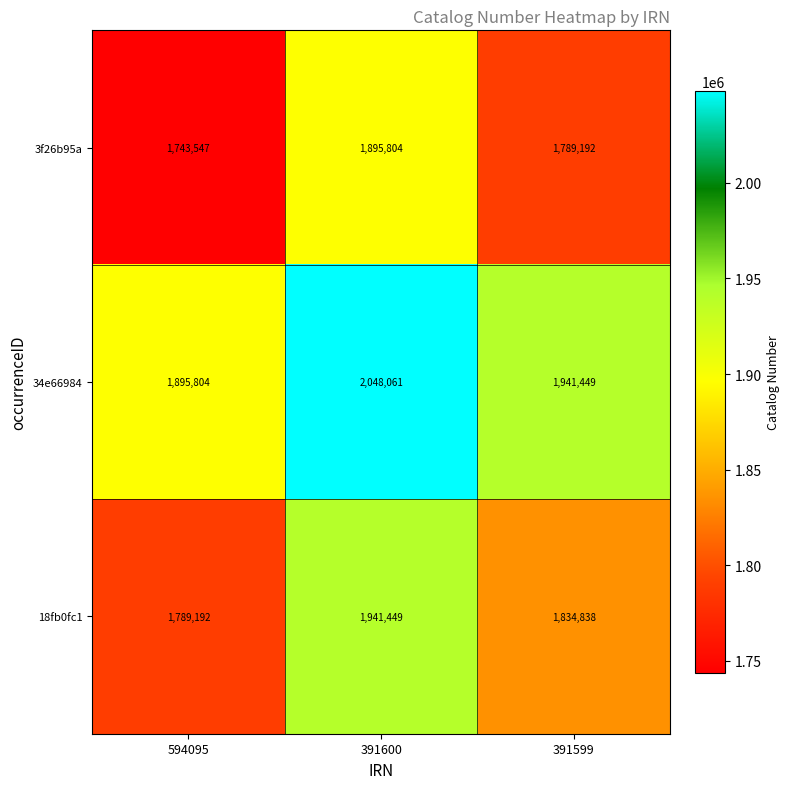

What value does the 34e66984 series have at 391600?

2048061